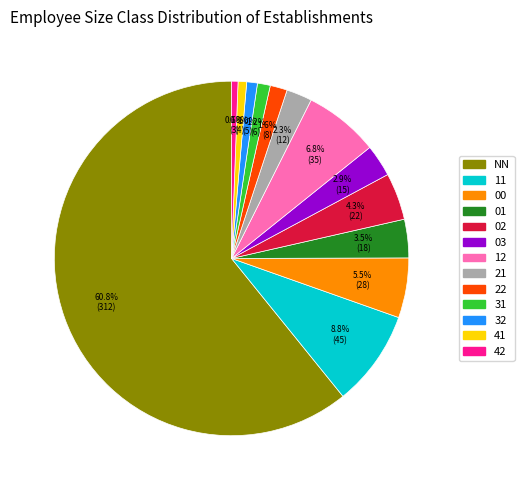

Which category has the biggest portion of the pie?

NN